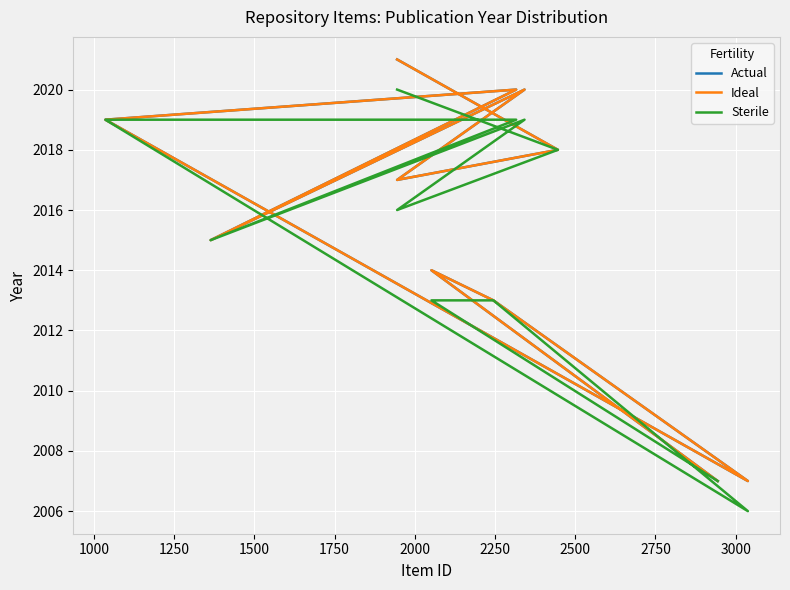

True or false: Actual has more than 2 interior local peaks.

True